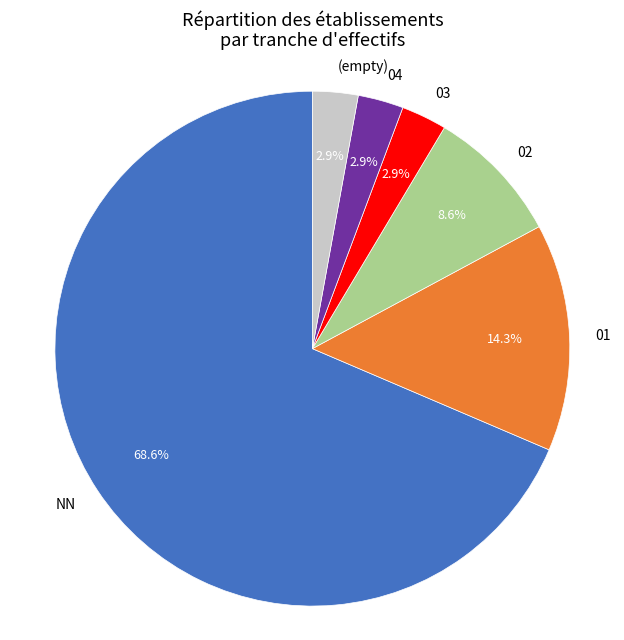

How many slices are in this pie chart?

6